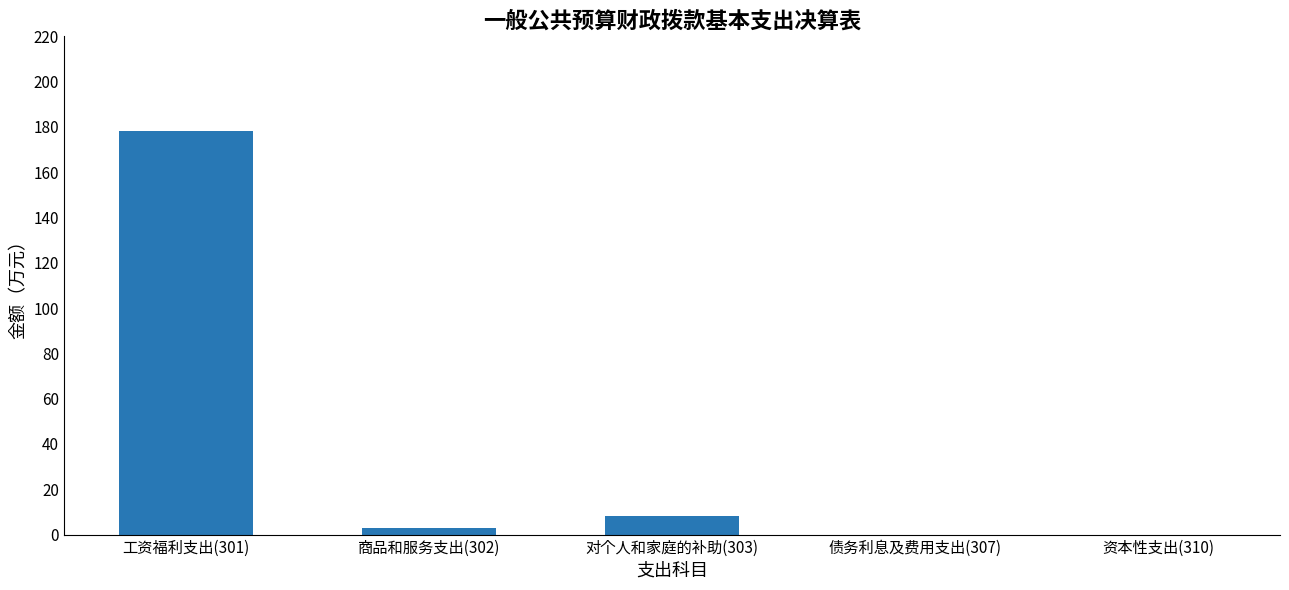

Where is the data nearest to the value 88?

对个人和家庭的补助(303)